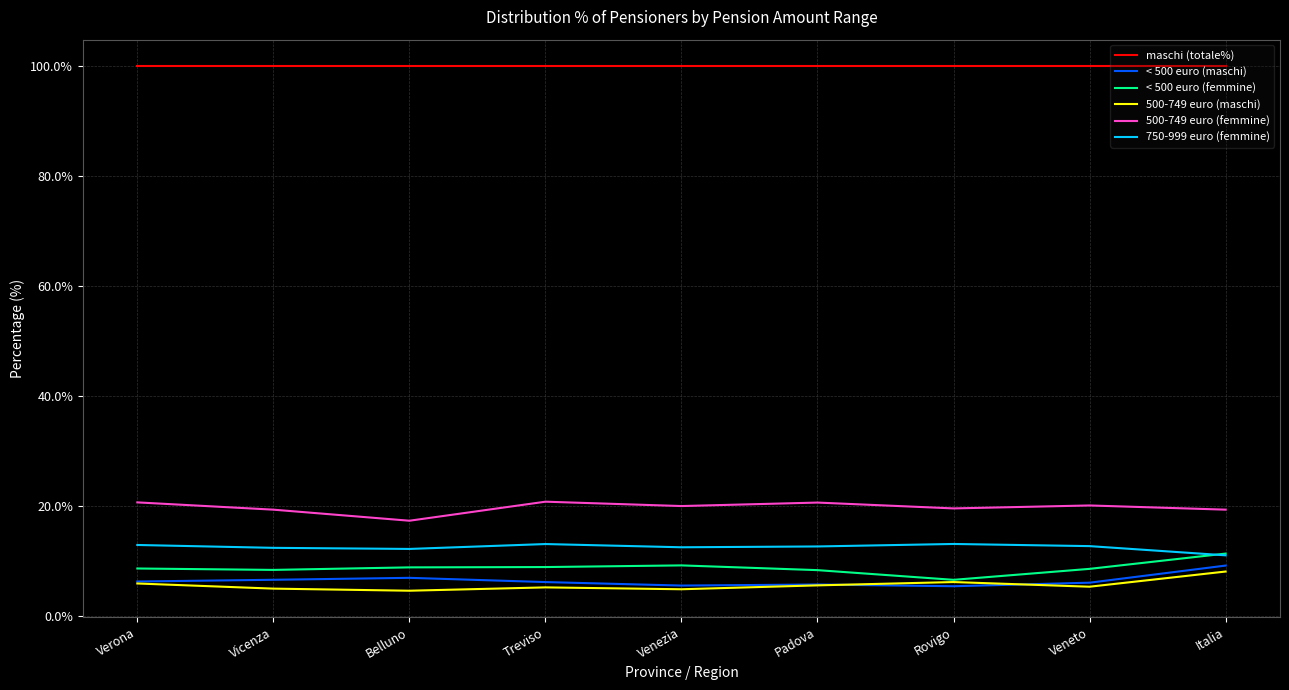

What position from the left is Venezia?

5